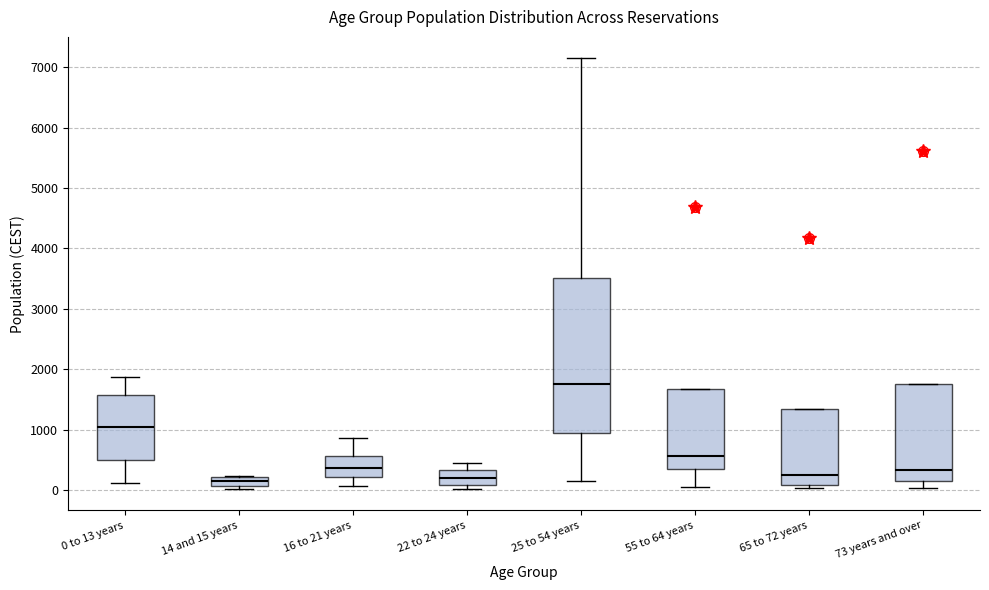

Which box's median line is the highest?

25 to 54 years